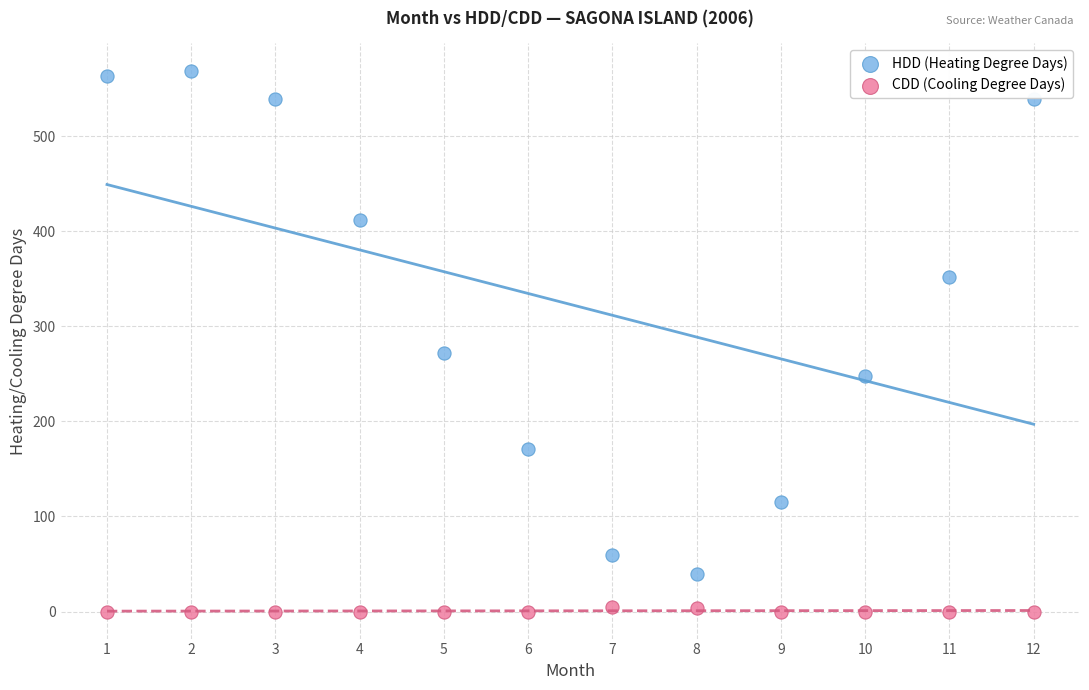

What are all the series names shown in the legend?

HDD (Heating Degree Days), CDD (Cooling Degree Days)